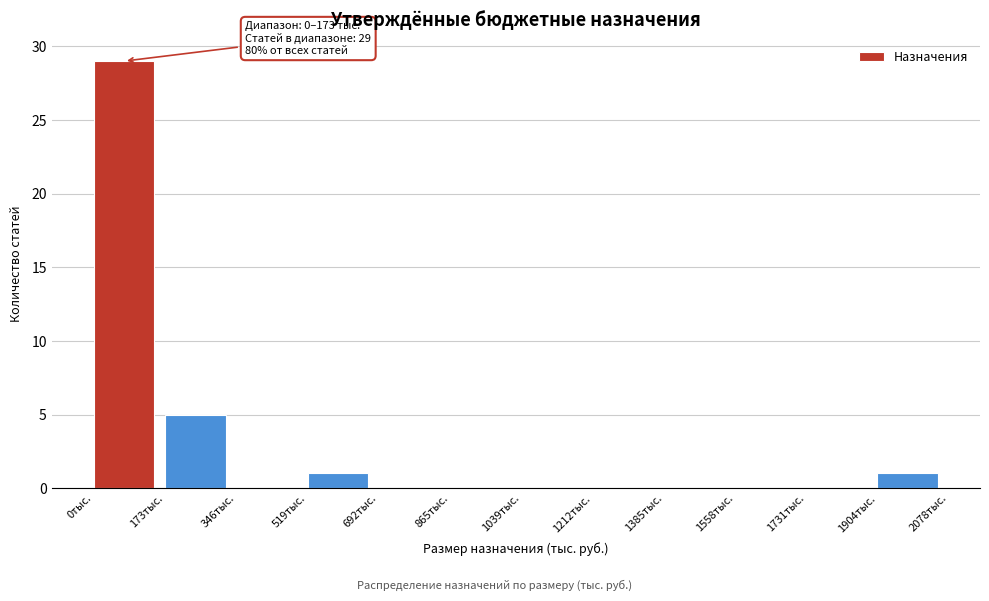

Reading left to right, extract all data points from this chart.

0тыс.=29	173тыс.=5	346тыс.=0	519тыс.=1	692тыс.=0	865тыс.=0	1039тыс.=0	1212тыс.=0	1385тыс.=0	1558тыс.=0	1731тыс.=0	1904тыс.=1